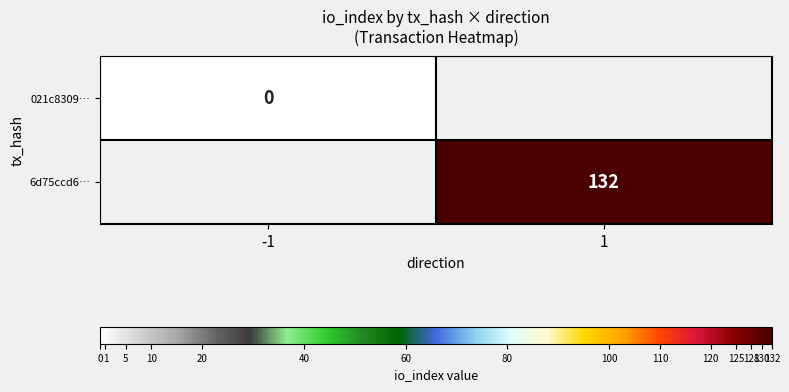

At how many categories does at least one series exceed 119?

1